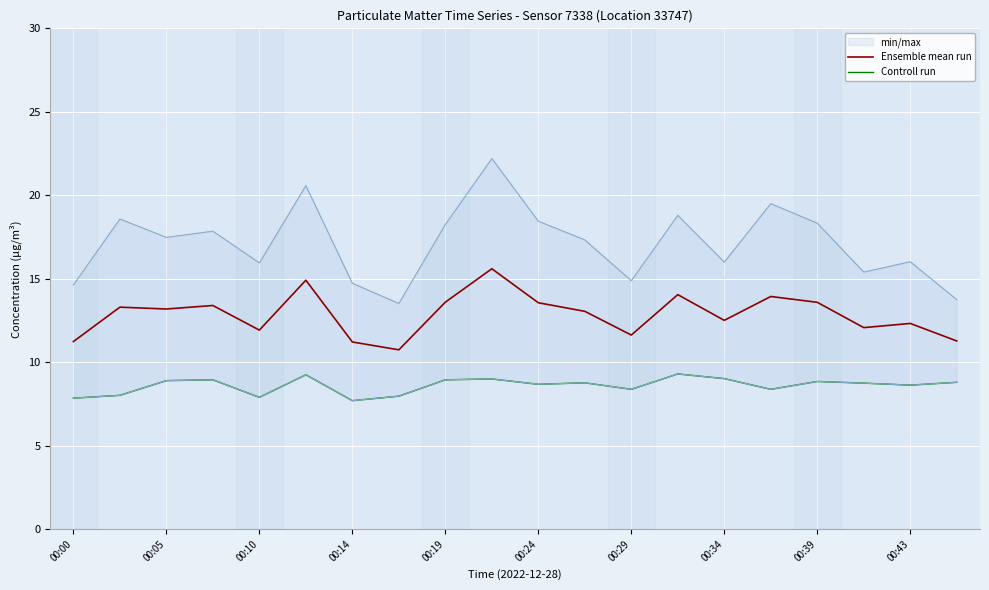

What is the value of the Controll run point at the 6th from the left?

9.2